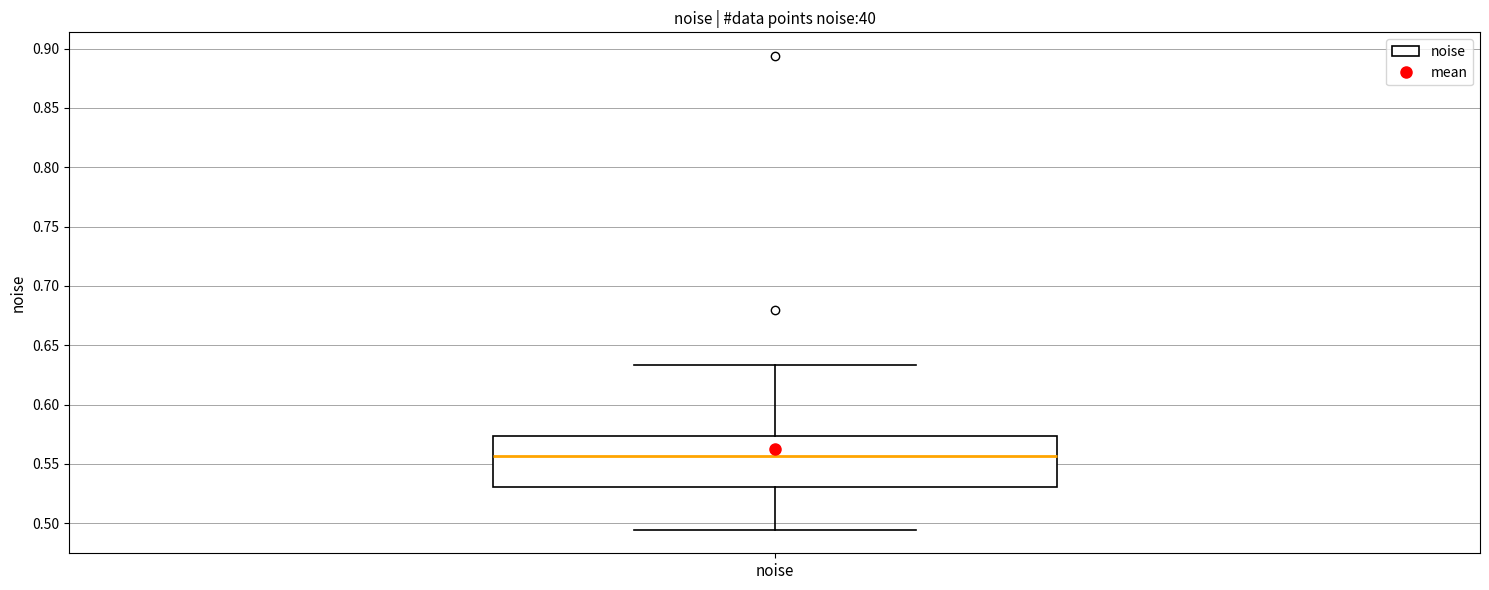

Read this box plot against the y-axis: the position of the median line, the range covered by the box, and the ends of both whiskers. The values are not printed on the chart, so give them approximately, as read against the axis.

median 0.555, box 0.530 to 0.575, whiskers 0.495 to 0.635